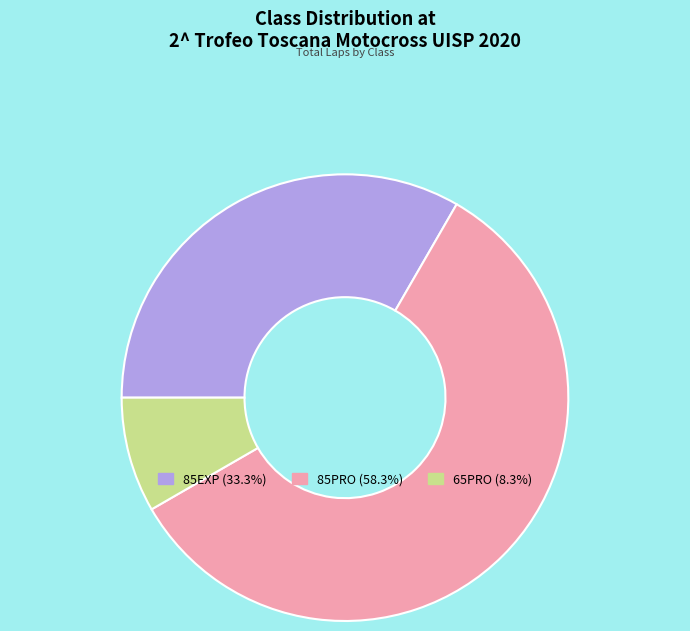

What is the smallest slice in the pie chart?

65PRO